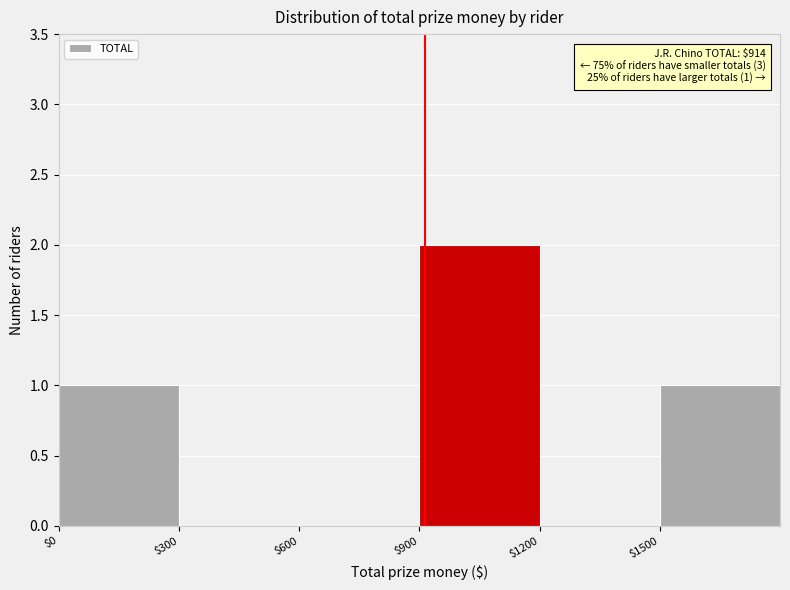

Which range on the x-axis has the tallest bar?

900 to 1200